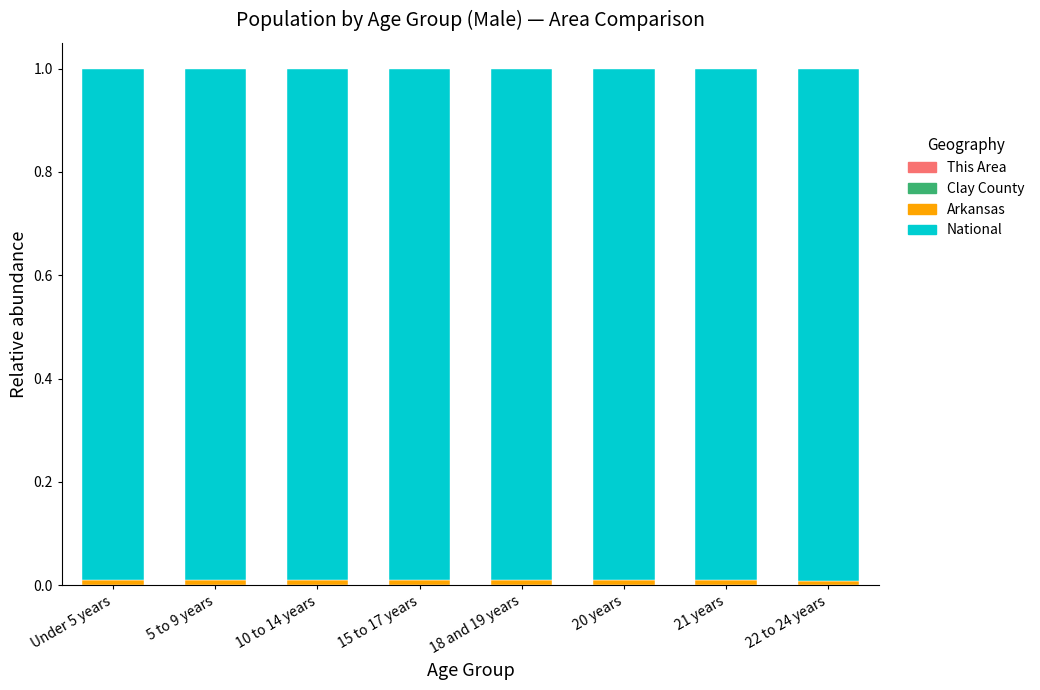

What is the label of the 8th bar from the left?

22 to 24 years